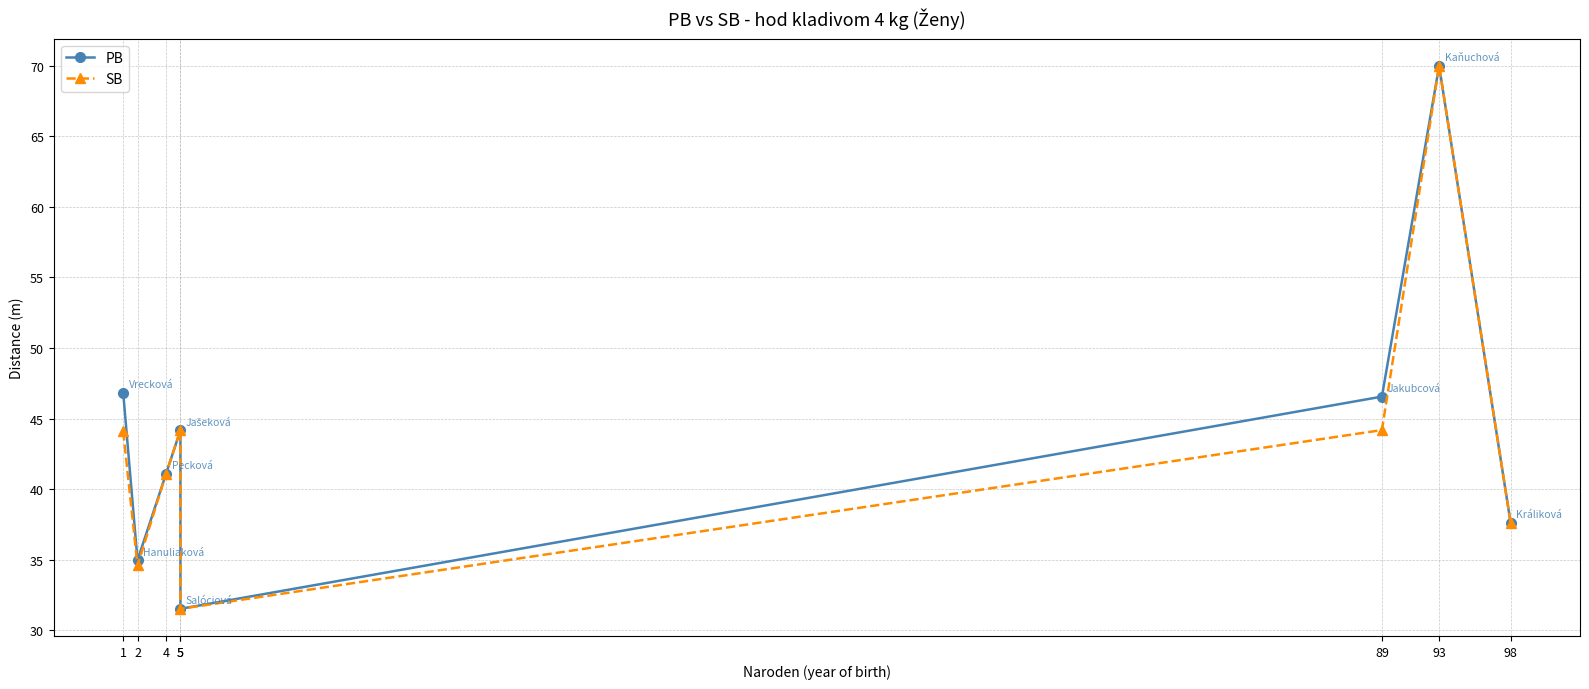

True or false: PB and SB cross at least once.

False